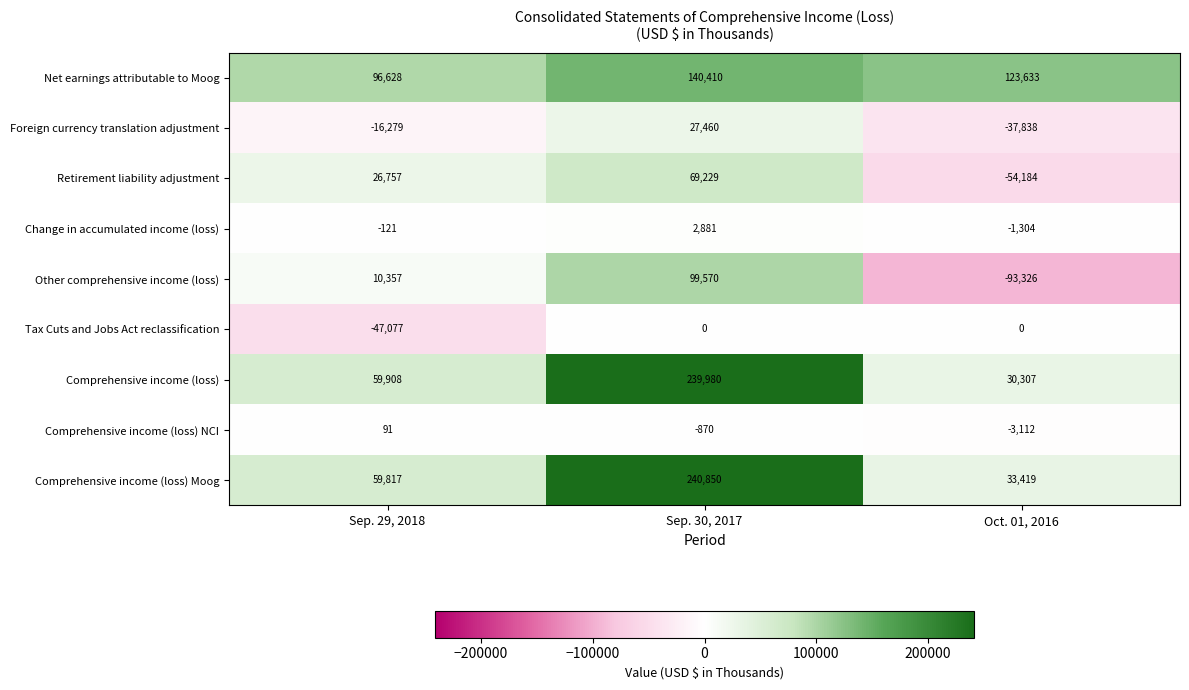

Which category has the highest value across all series?

Sep. 30, 2017